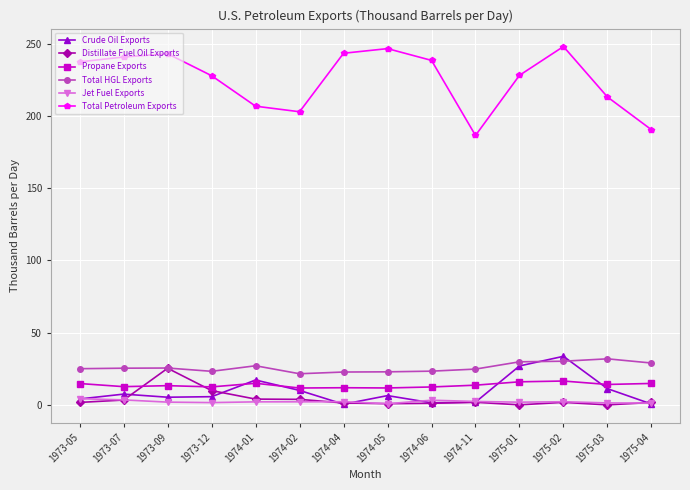

How many interior local peaks does the Total Petroleum Exports series have?

3